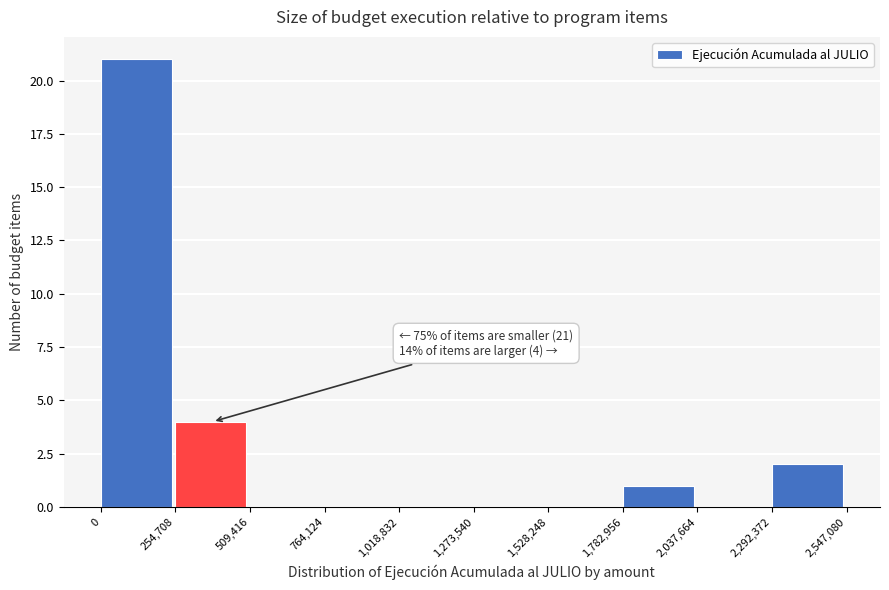

Which range on the x-axis has the tallest bar?

0 to 254,708